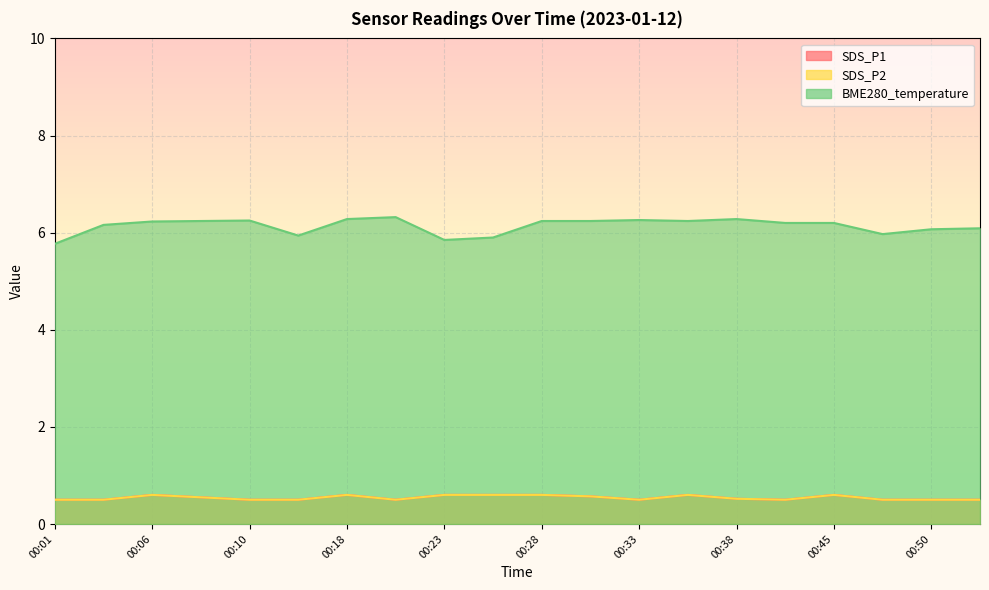

True or false: SDS_P1 has more than 1 interior local peaks.

True